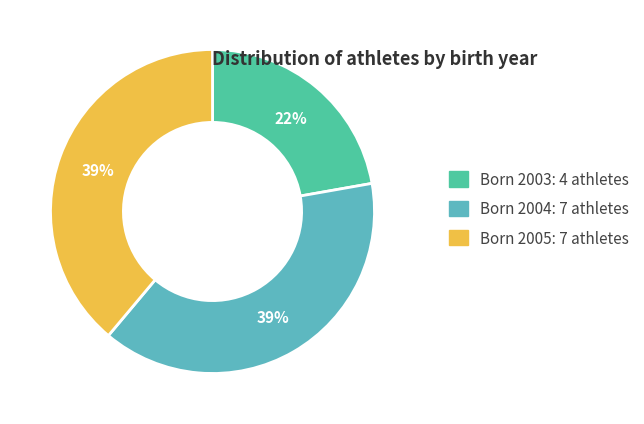

How many segments does this pie chart have?

3